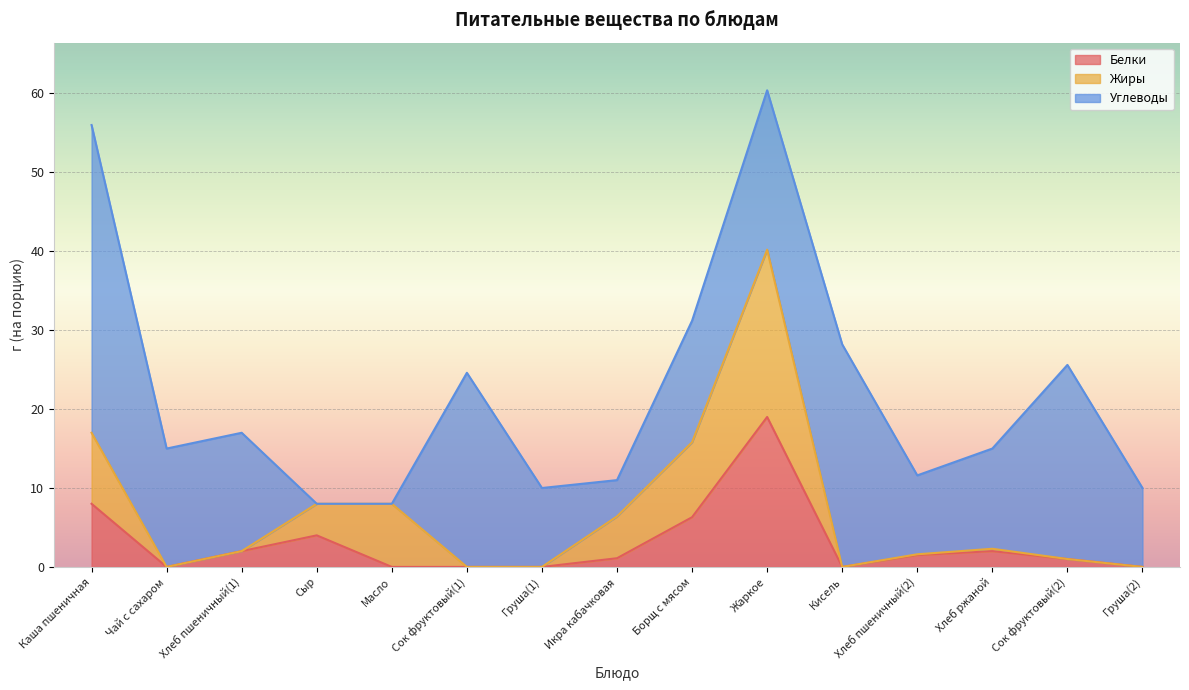

What are all the series names shown in the legend?

Белки, Жиры, Углеводы